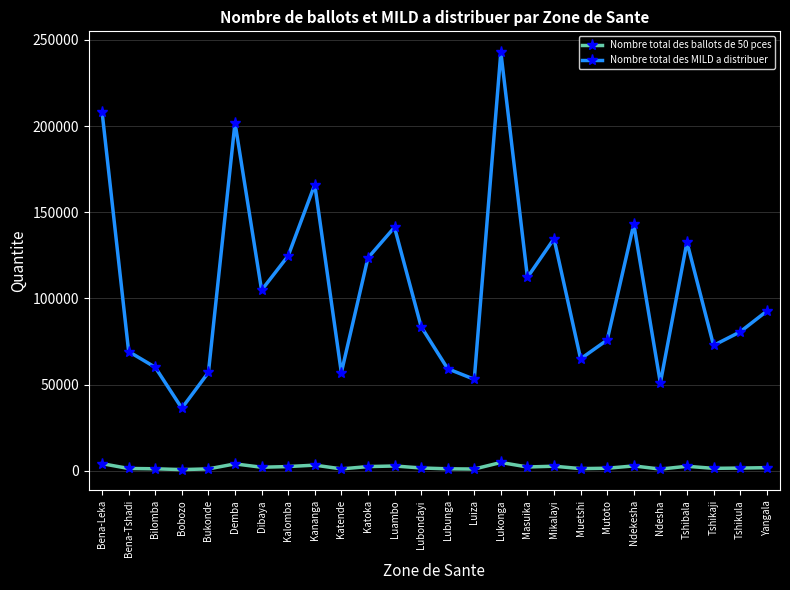

How many lines are shown in the chart?

2